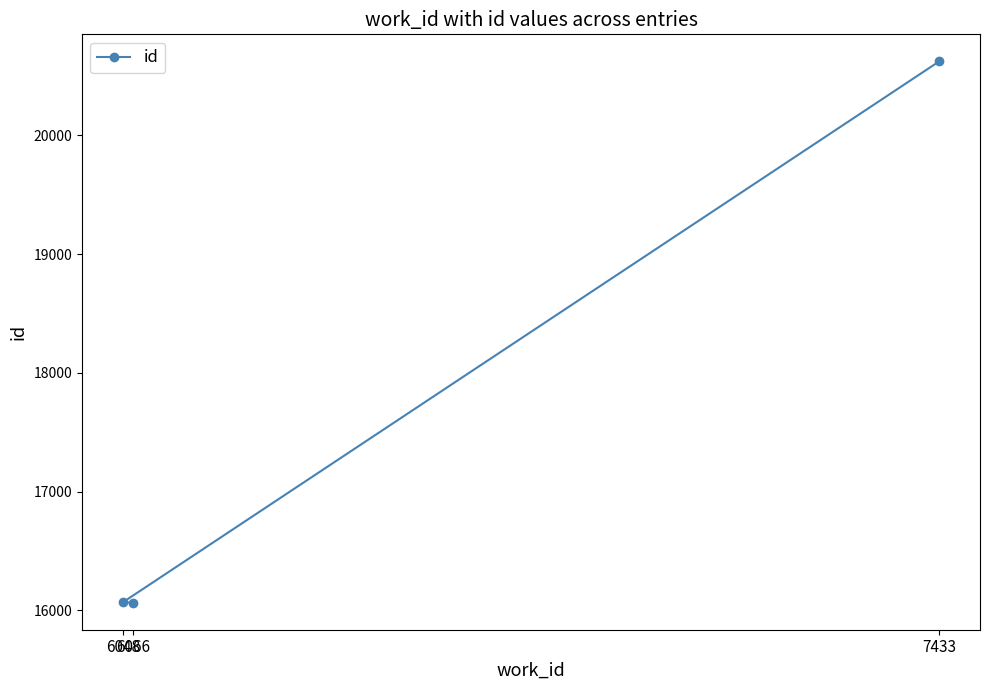

Which label corresponds to the smallest value in the chart?

6066